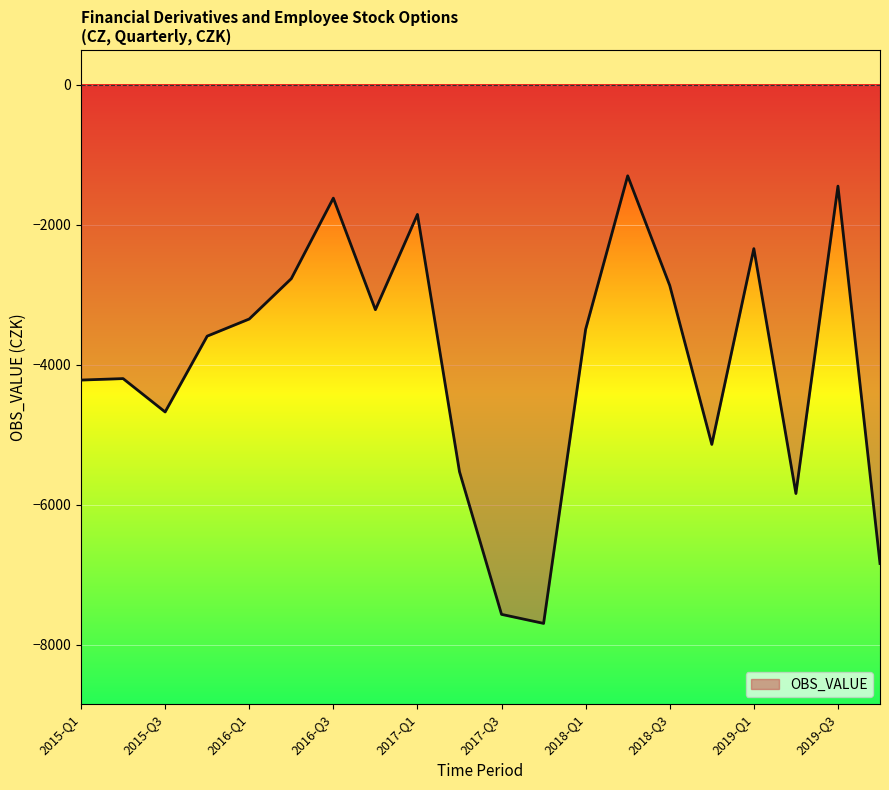

What is the difference between the maximum and minimum values?

6399